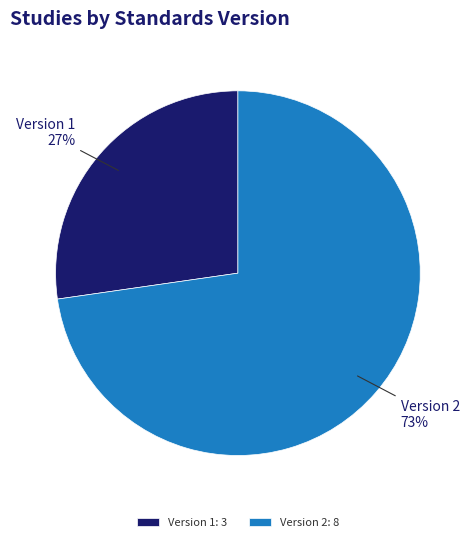

Approximately how many times larger is the value at Version 1 compared to Version 2?

0.4